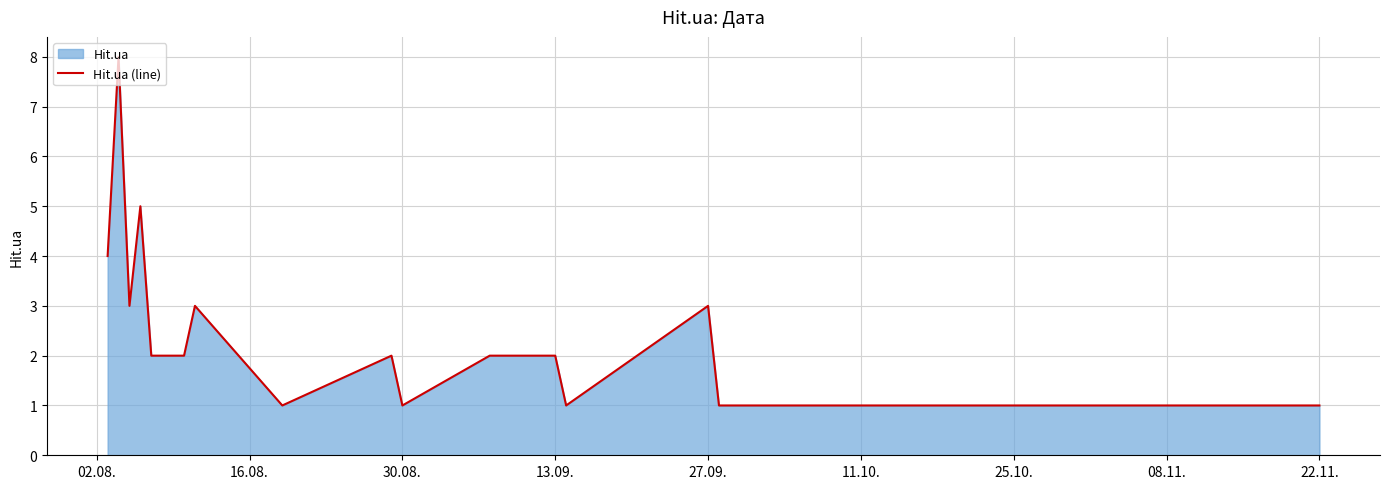

What is the greatest value displayed?

8